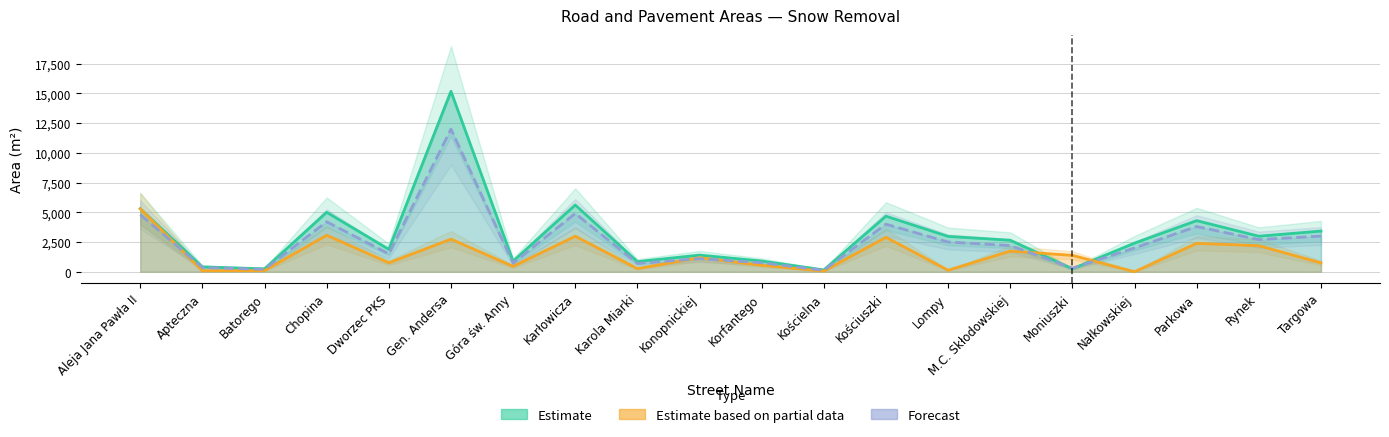

What is the difference between the highest and lowest values at Dworzec PKS?

1135